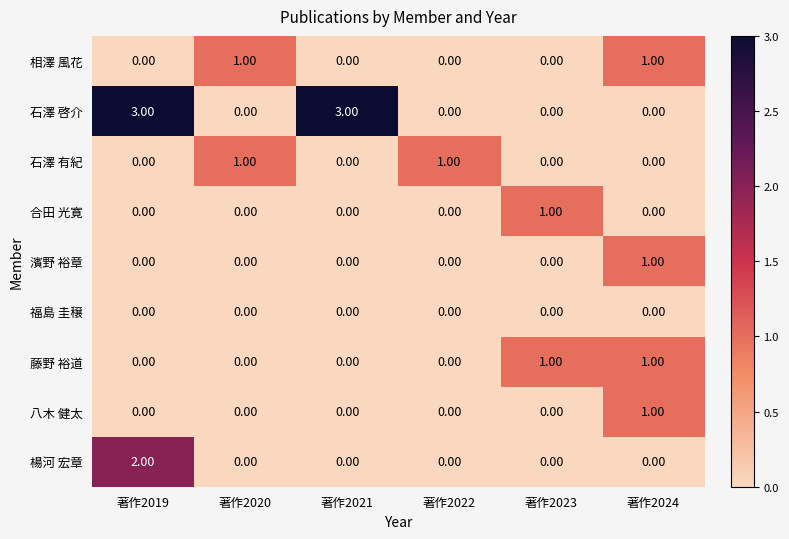

What is the difference between the highest and lowest values at 著作2019?

3